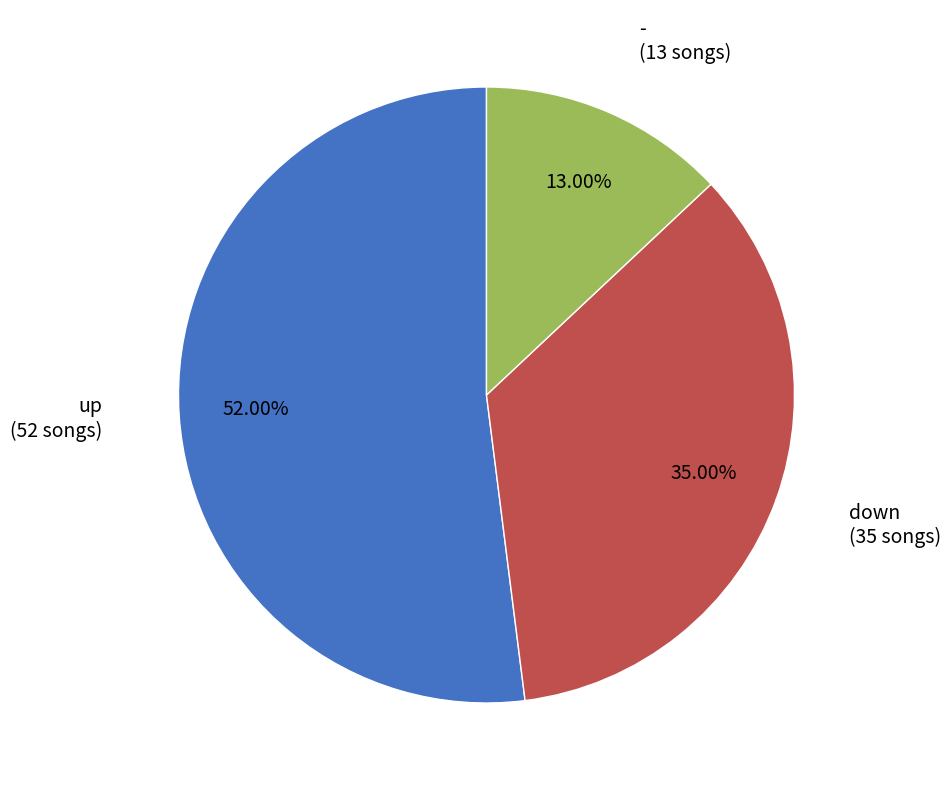

Does any single category account for the majority?

Yes